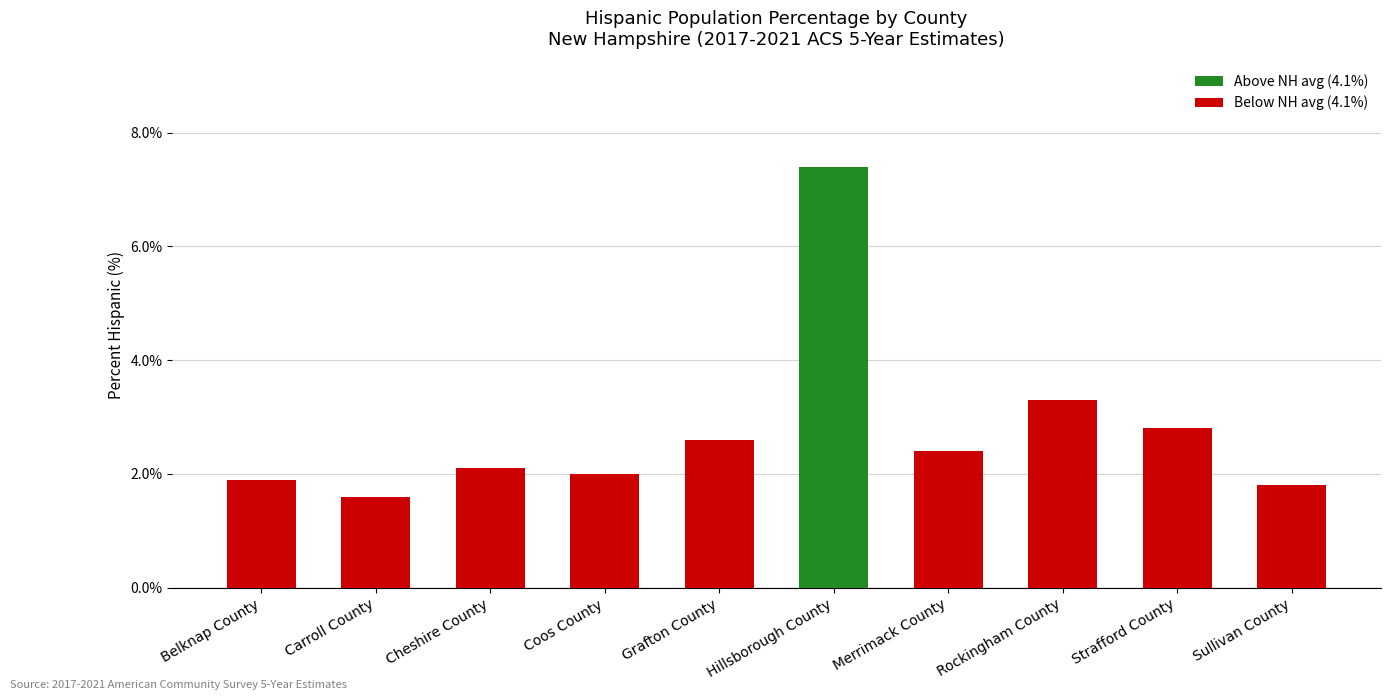

What is the maximum value shown in the chart?

7.4